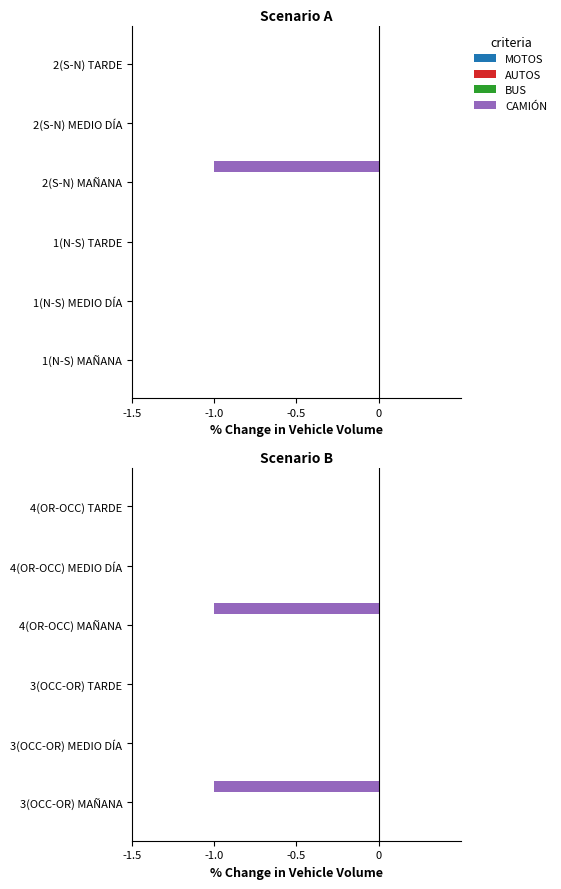

Rank the series by their maximum value, from lowest to highest.

CAMIÓN, MOTOS, AUTOS, BUS